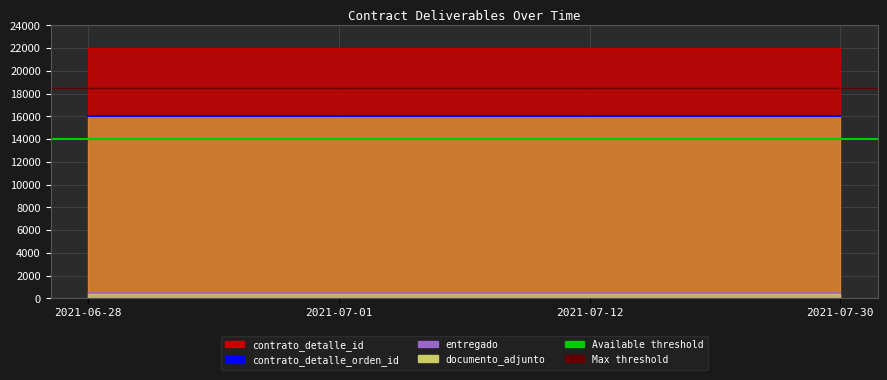

What is the approximate value of Available CPU cores at 2021-07-01?

14000